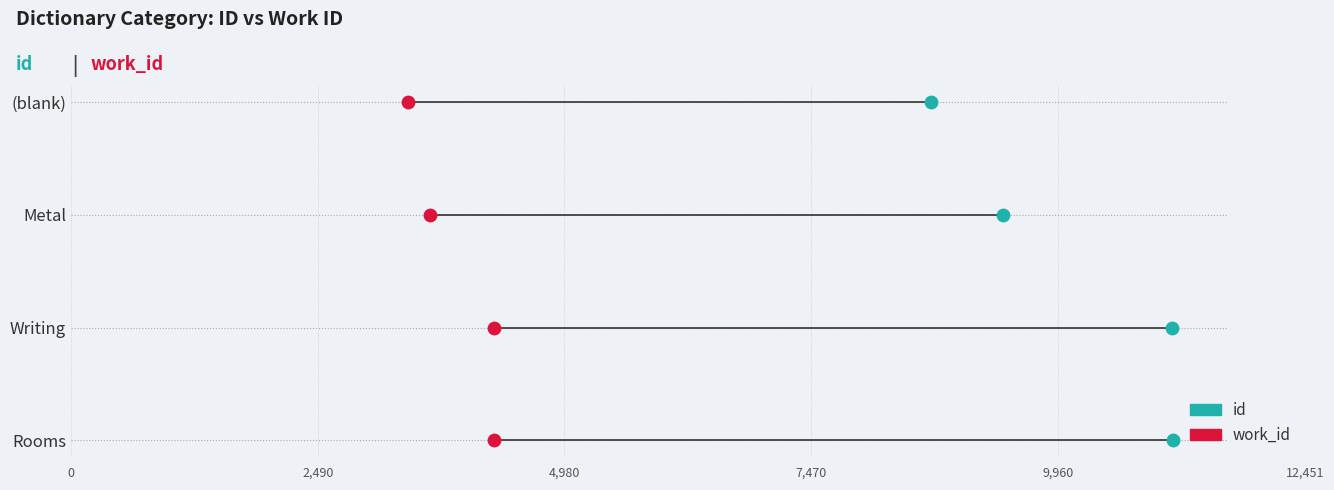

Which series has the largest Y range (max minus min)?

id